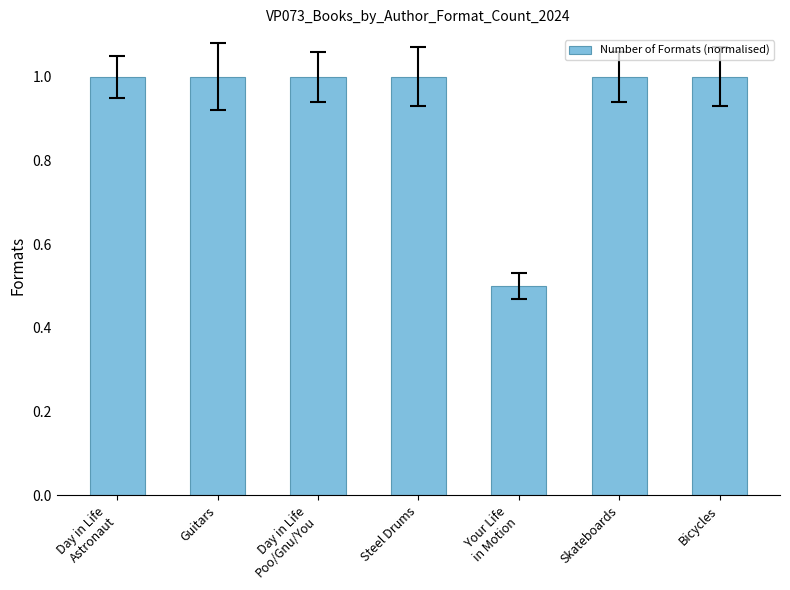

Is it true that the value at Your Life
in Motion is 0.5?

True